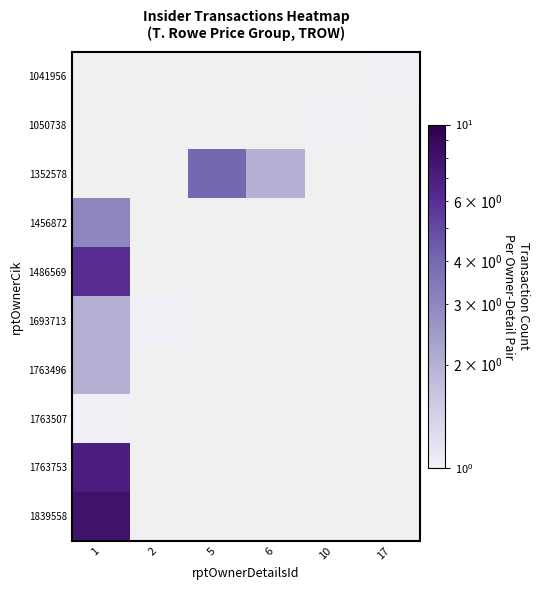

What is the maximum value shown in the chart?

8.0